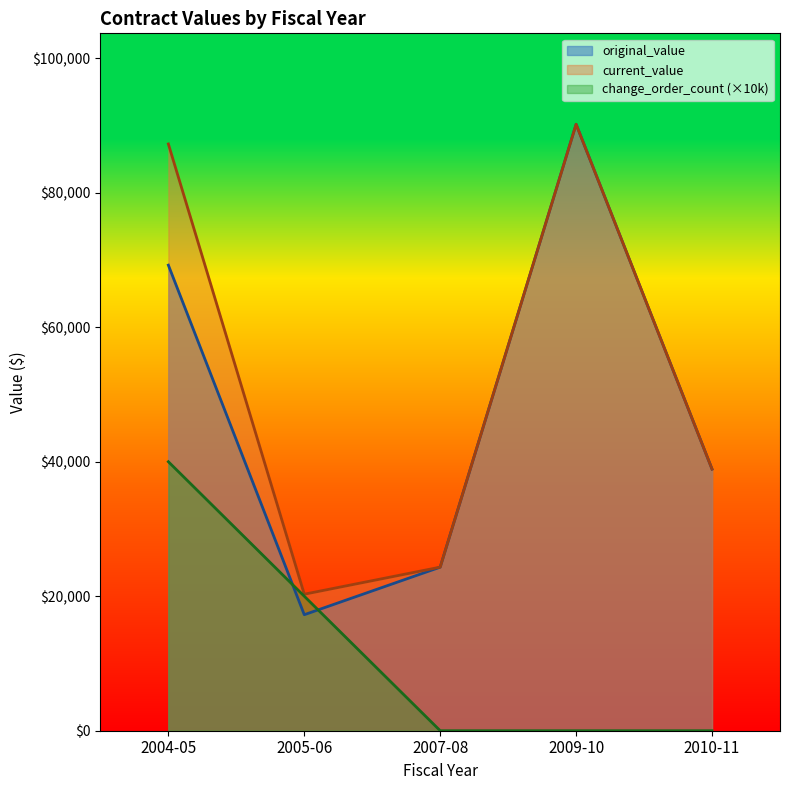

The change_order_count series shows 3.4 at 2004-05. True or false?

False